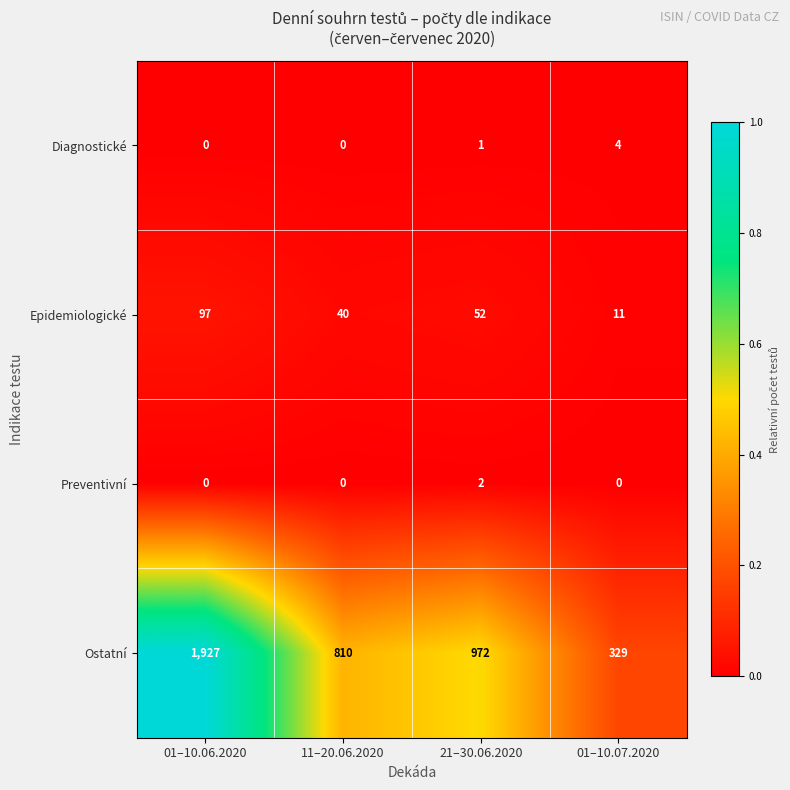

Between 01–10.06.2020 and 11–20.06.2020, which series saw the biggest shift?

Ostatní